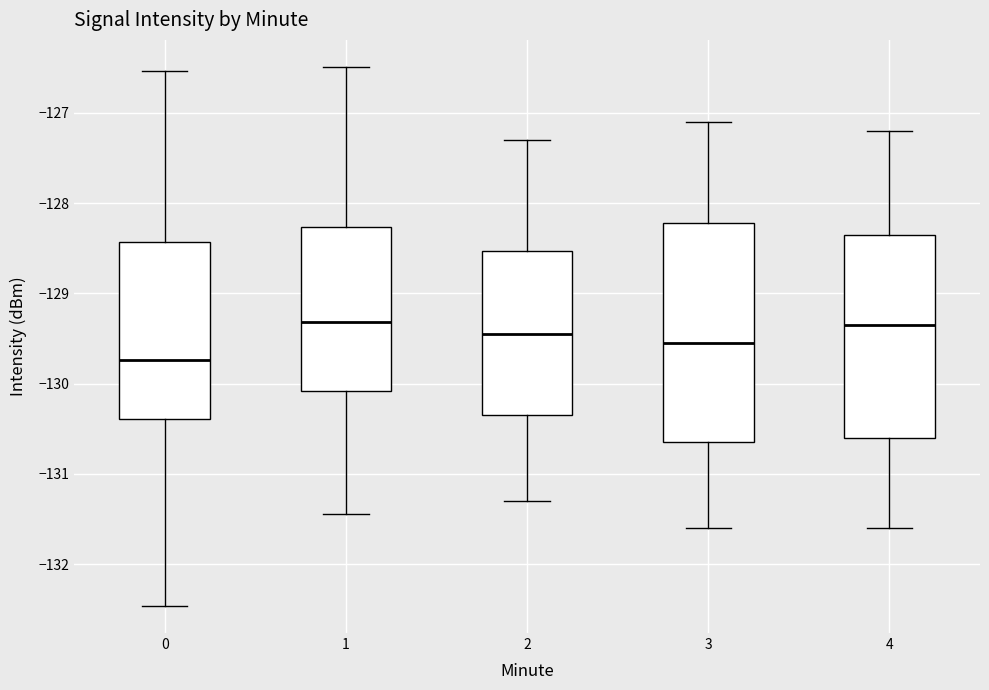

Where does the upper whisker of the box at x = 1 end on the y-axis? The values are not printed on the chart, so give them approximately, as read against the axis.

-126.5